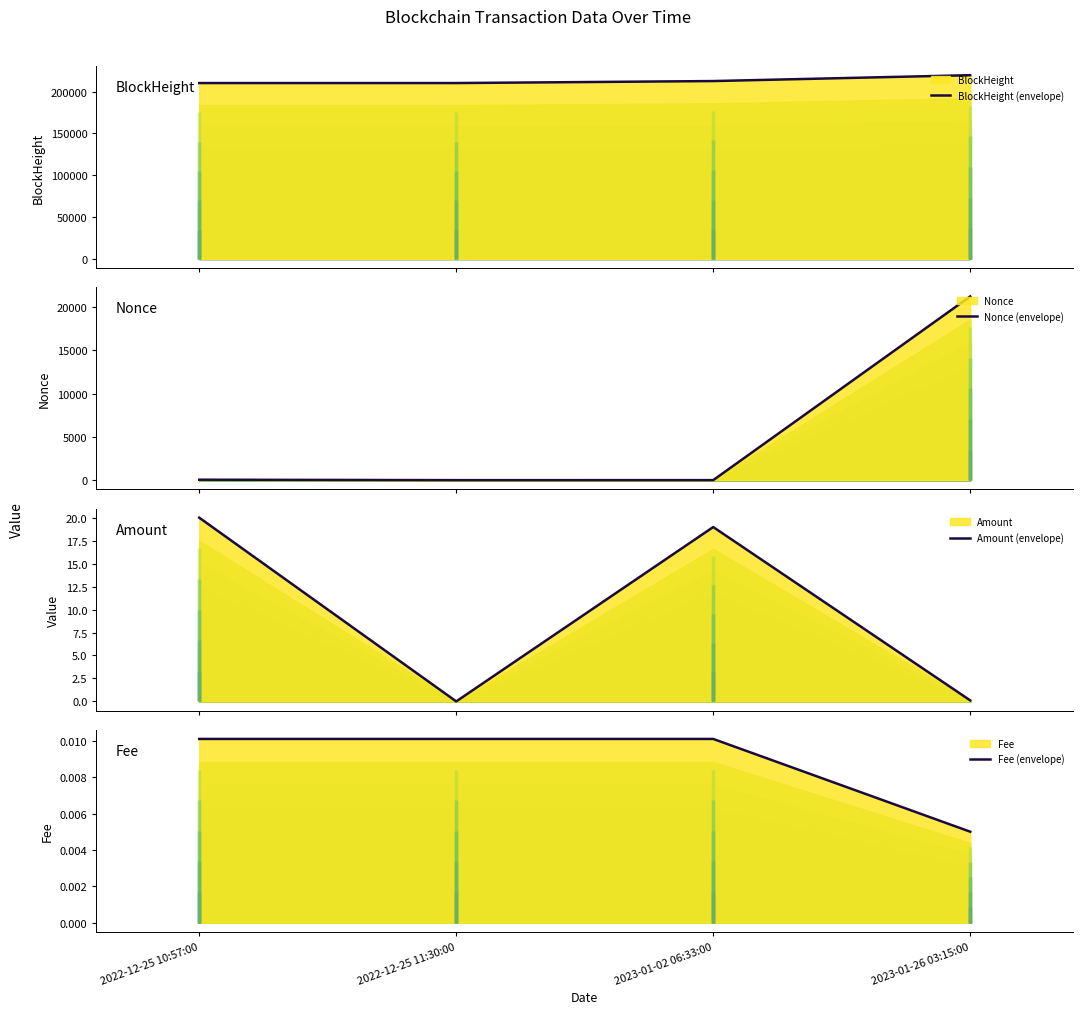

At which label does Nonce (envelope) reach its peak?

2023-01-26 03:15:00